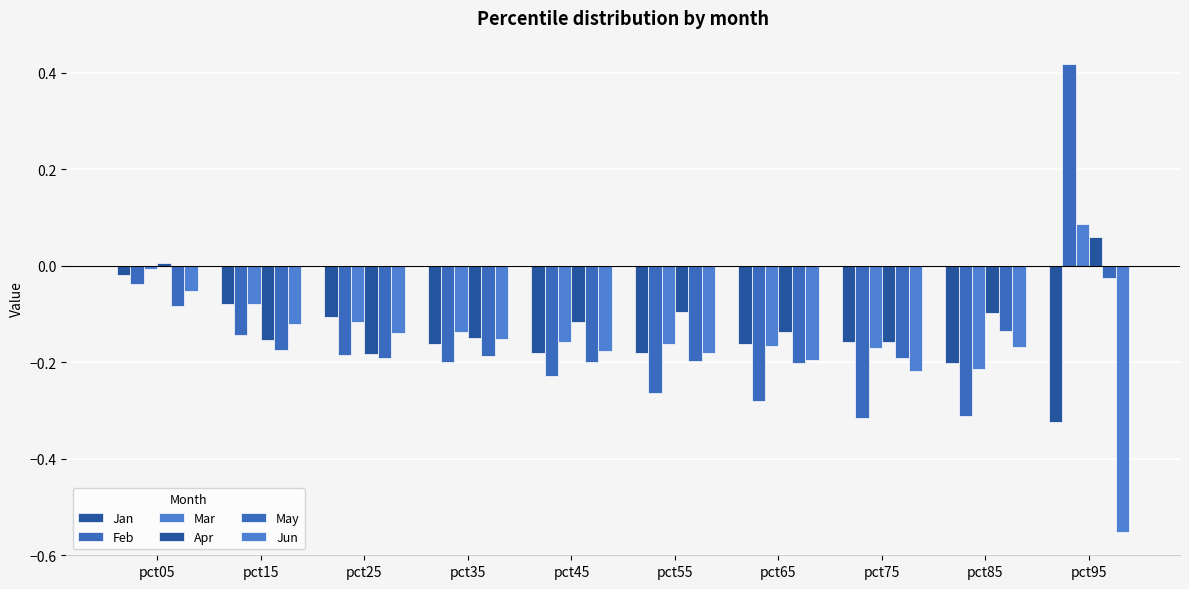

How many data points does each series have?

10